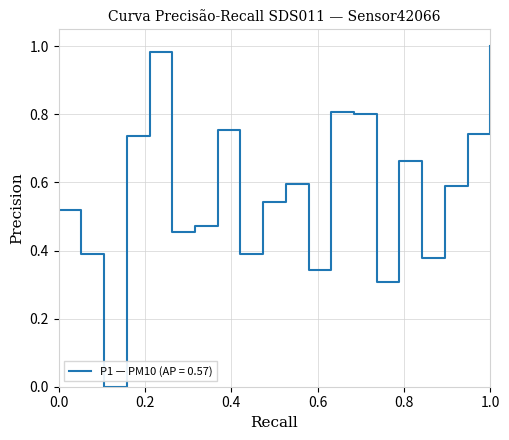

Reading left to right, list all the values displayed in this chart.

0.5	0.4	0.0	0.7	1.0	0.5	0.5	0.8	0.4	0.5	0.6	0.3	0.8	0.8	0.3	0.7	0.4	0.6	0.7	1.0